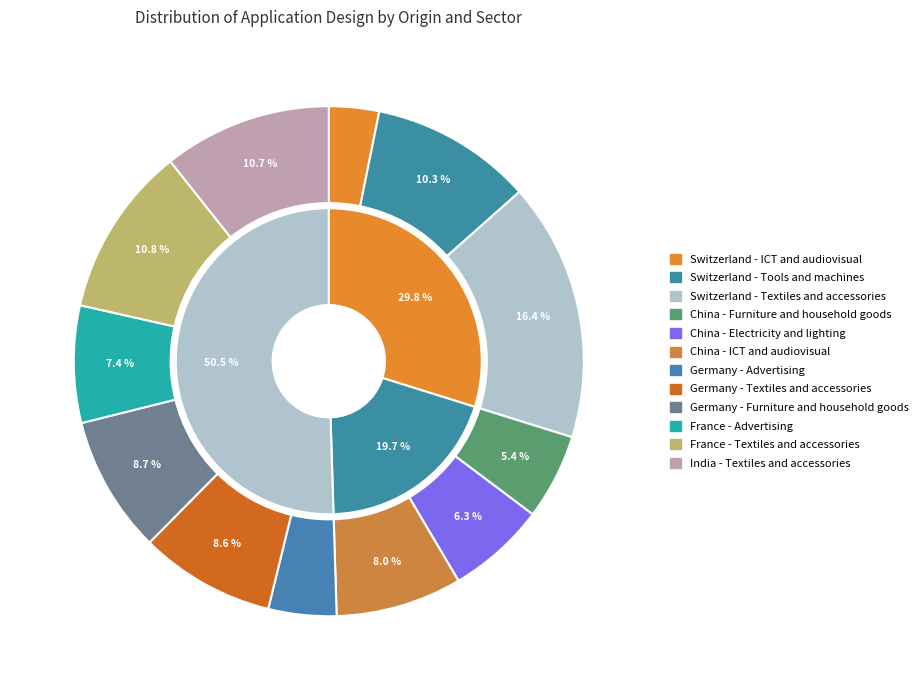

Count the number of slices in the pie.

12